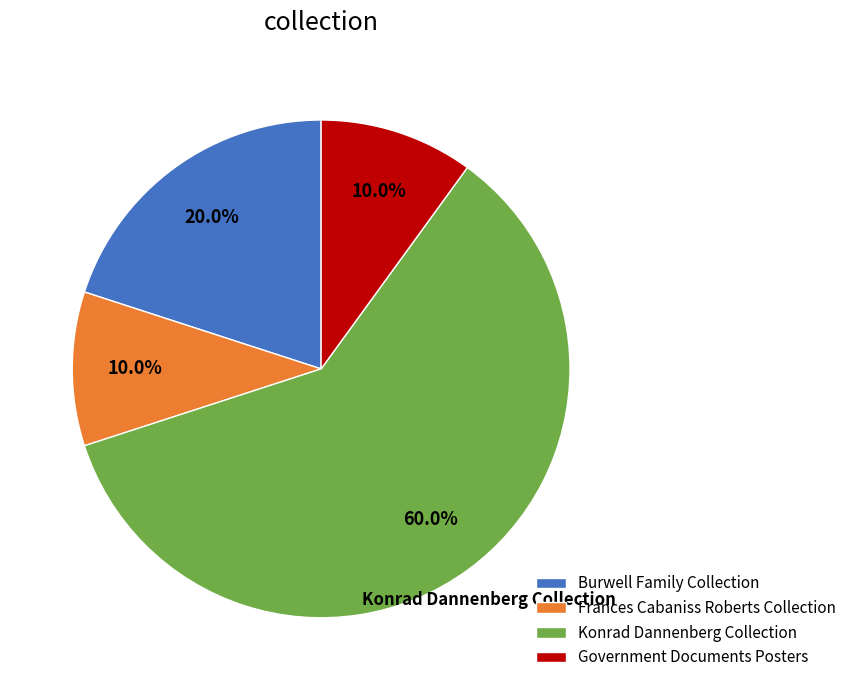

Which slice is the largest?

Konrad Dannenberg Collection